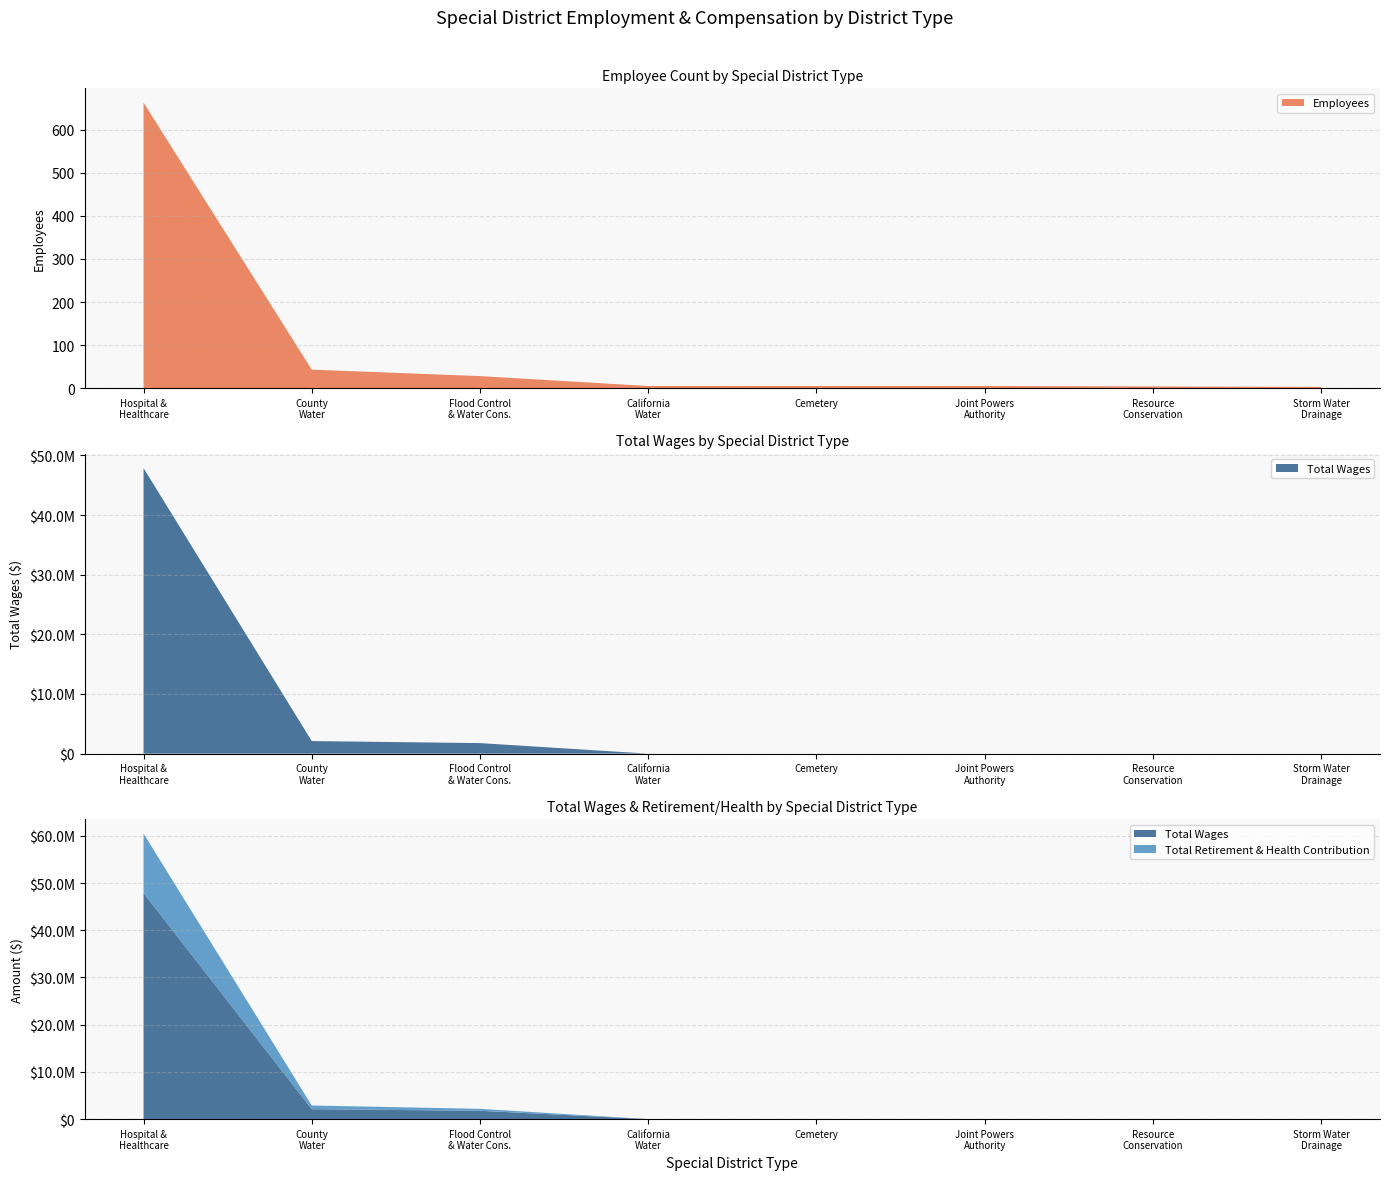

Reading left to right, what are all the values shown in this chart?

Employees: 663	43	28	5	5	5	4	3
Total Wages: 47874017	2109030	1767695	0	0	0	0	0
Total Retirement & Health Contribution: 12592878	772638	410948	0	0	0	0	0